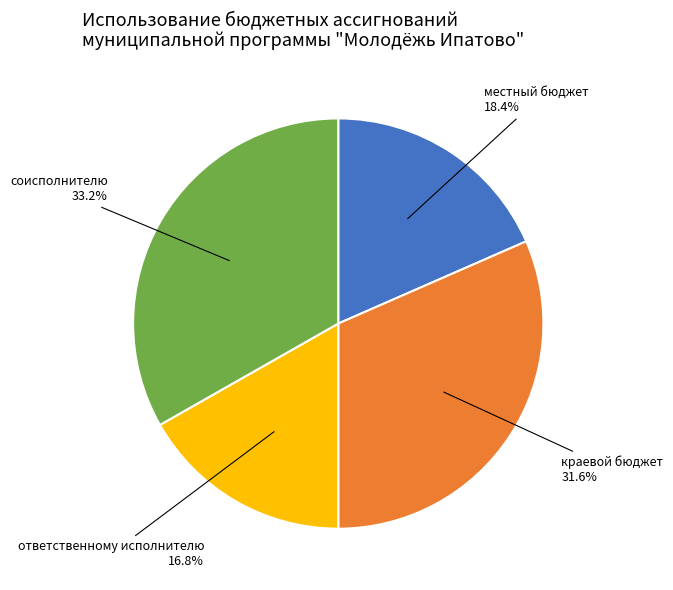

Does any single category account for the majority?

No